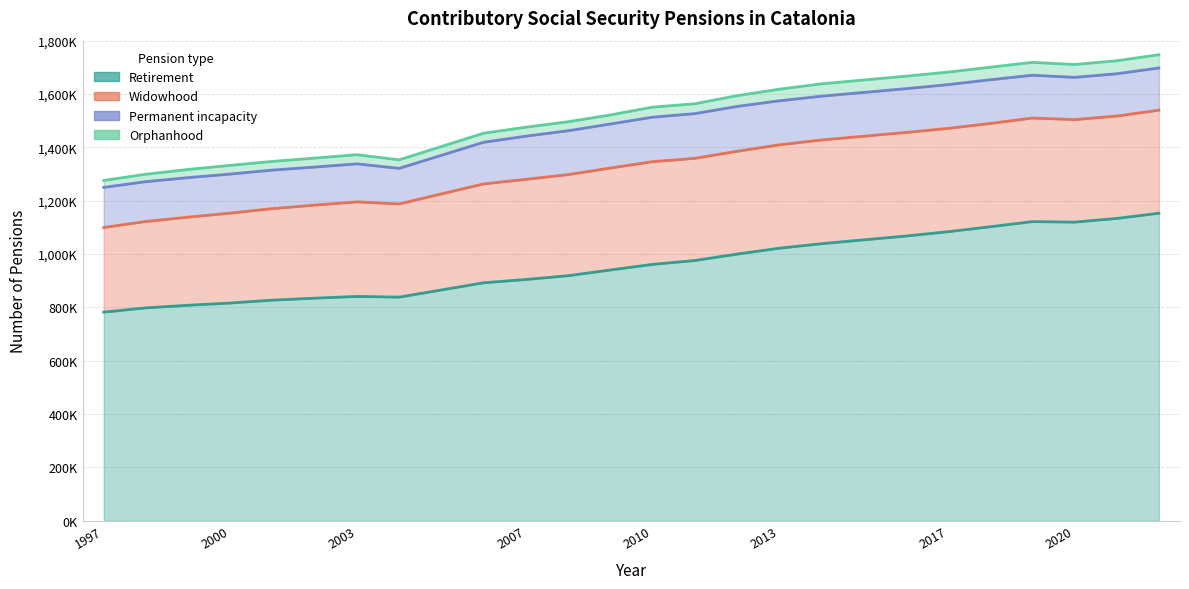

Is it true that Permanent incapacity equals 74207 at 2009?

False